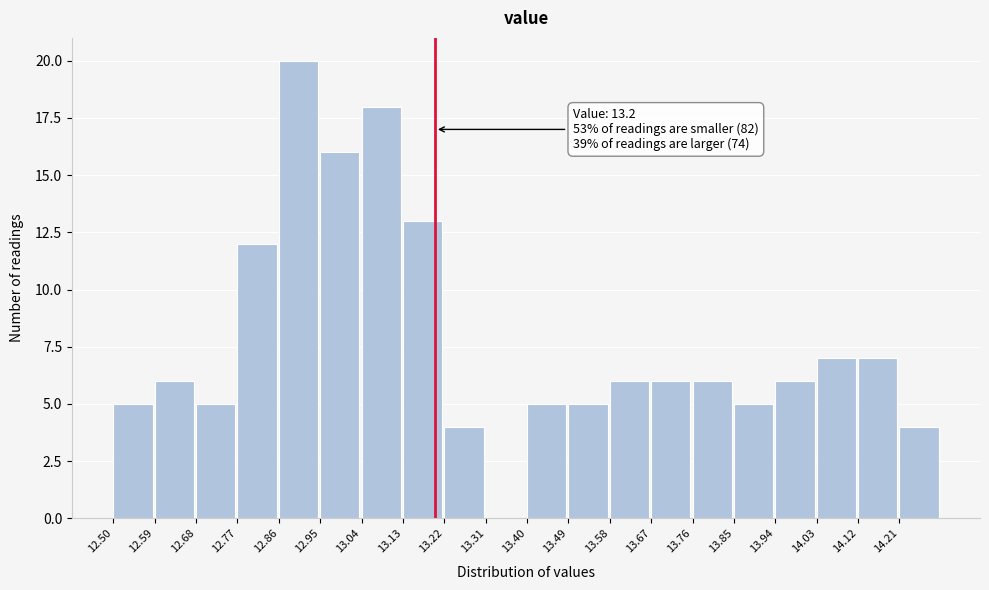

Over which range of the x-axis is the bar tallest?

12.86 to 12.95